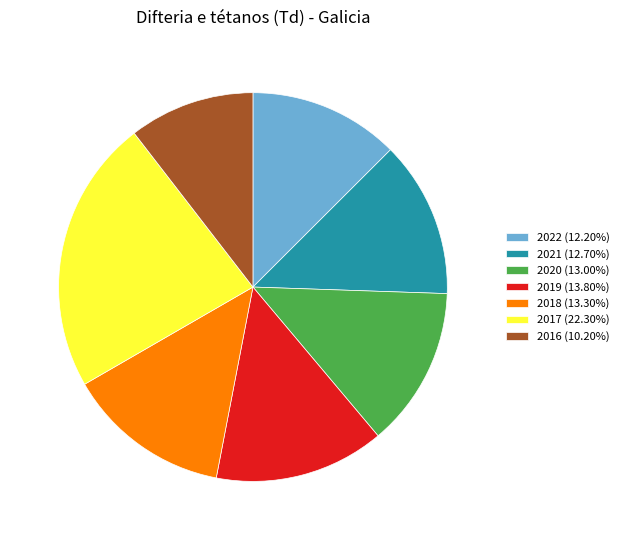

How many slices are in this pie chart?

7